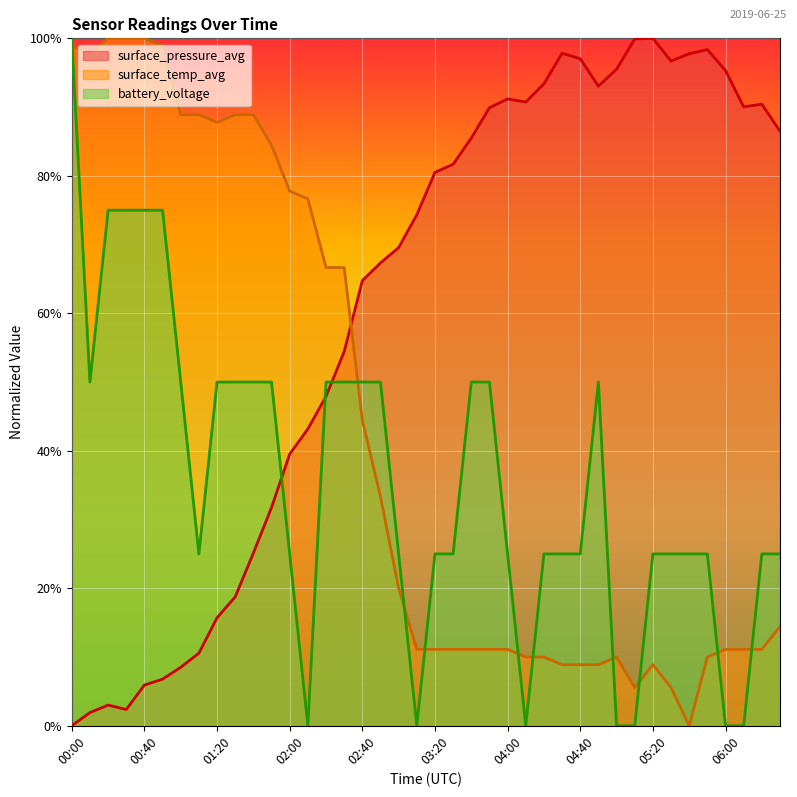

Between 02:00 and 03:40, which is larger?

03:40